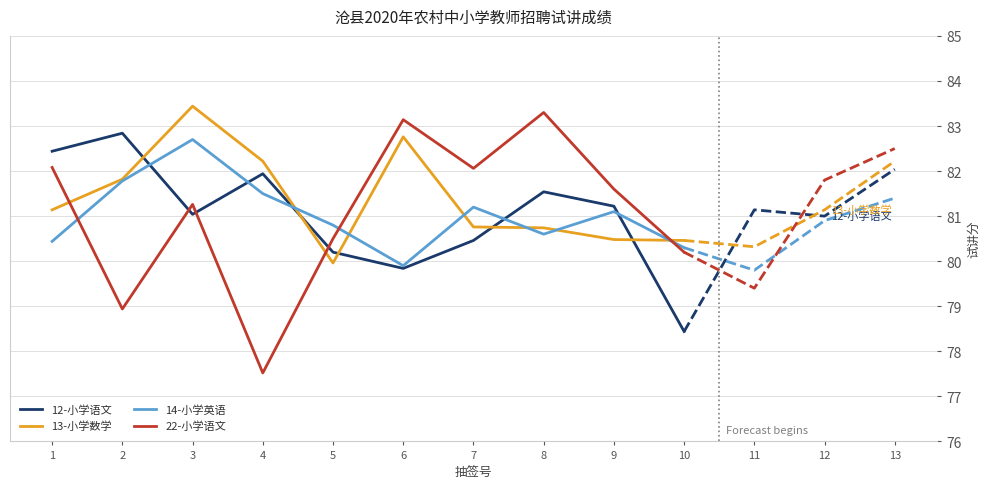

At which category does 14-小学英语 reach its first local peak?

3